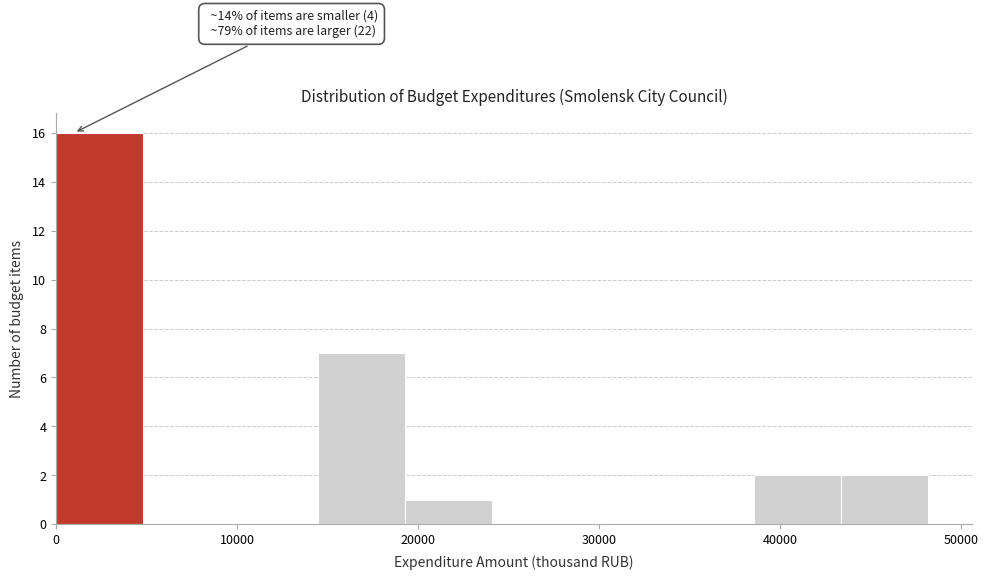

Over which range of the x-axis is the bar tallest?

0 to 5000